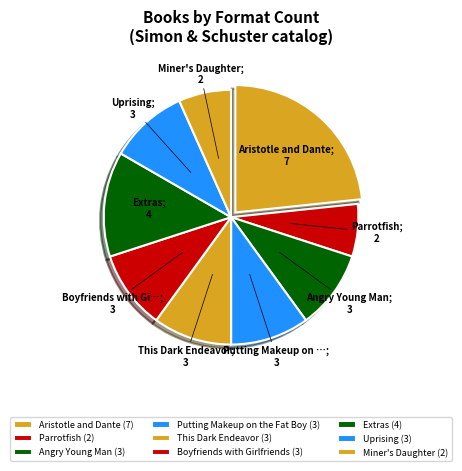

To the nearest percent, what portion does Putting Makeup on the Fat Boy represent?

10%